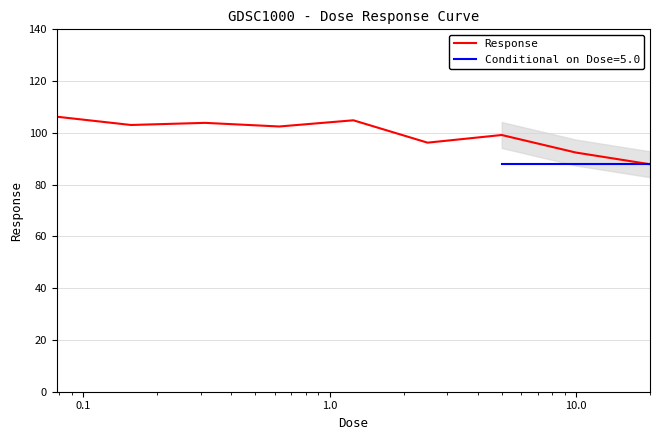

How many points are higher than both their immediate neighbors (excluding endpoints)?

3